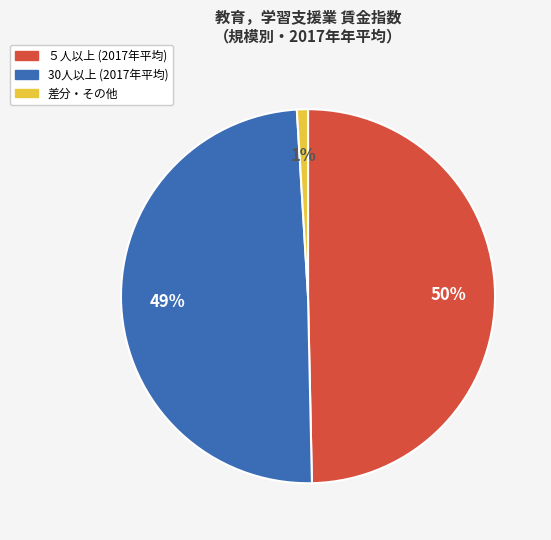

Count the number of slices in the pie.

3